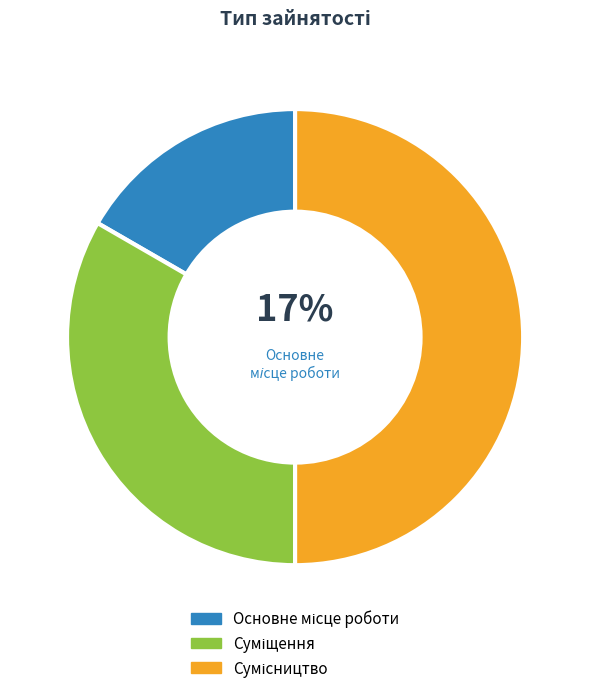

To the nearest percent, what is the average slice percentage?

33%